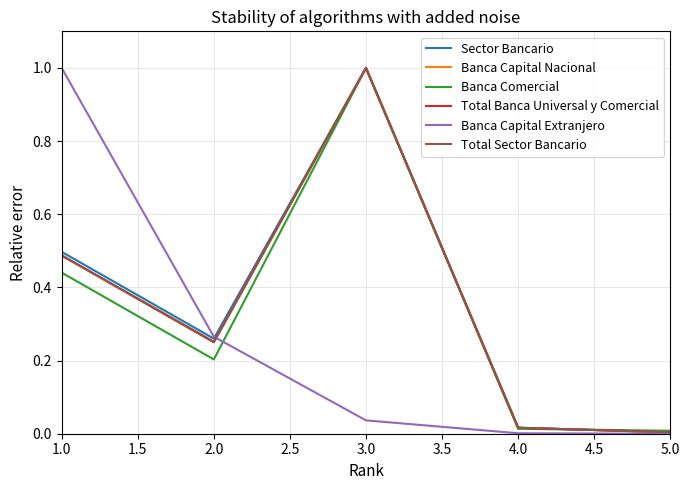

What is the highest value of the Total Banca Universal y Comercial series?

1.0